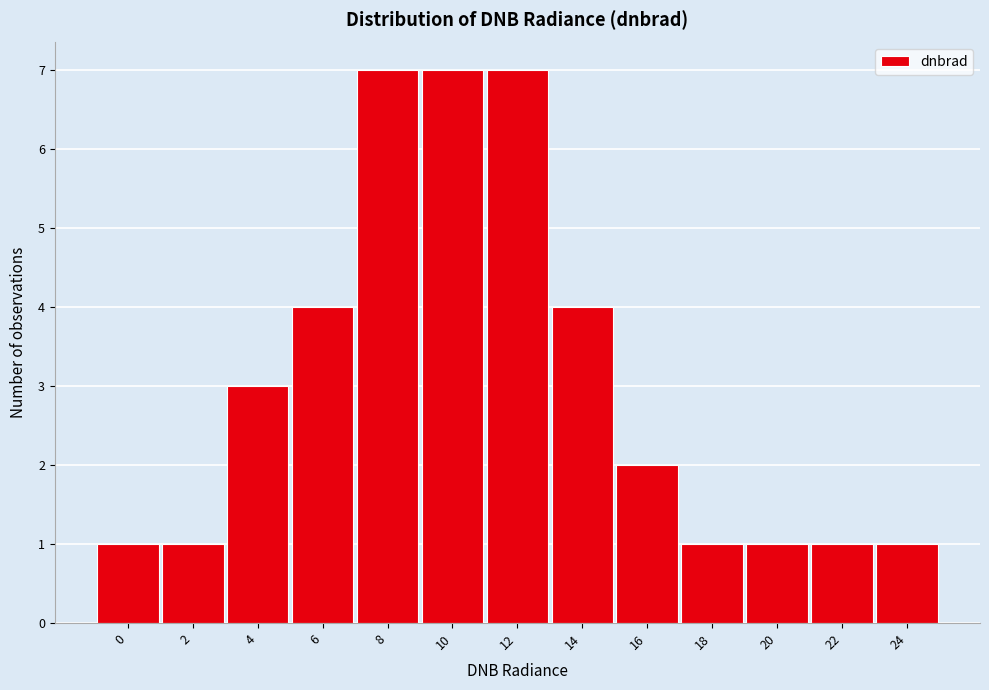

Reading left to right, transcribe all the data shown in this chart.

1	1	3	4	7	7	7	4	2	1	1	1	1